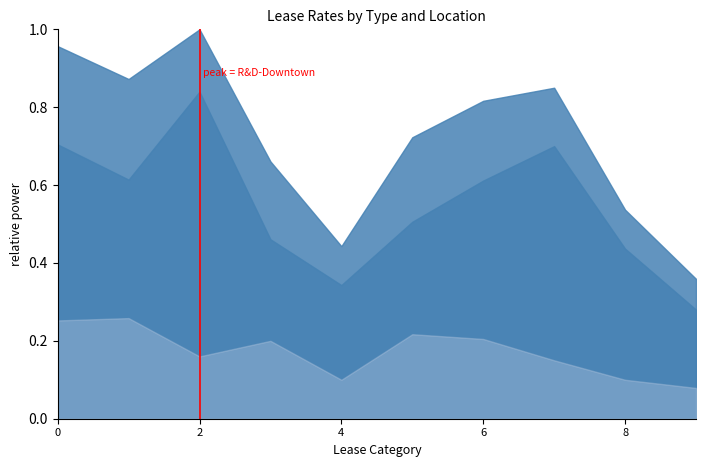

The value at 2 is 2. True or false?

False